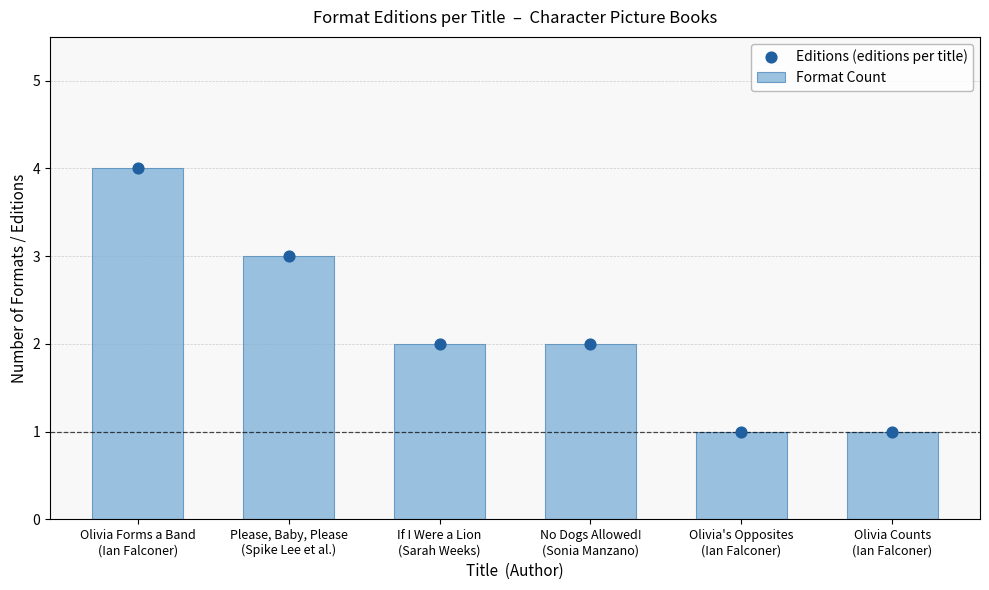

Which series has the largest Y range (max minus min)?

Format Count